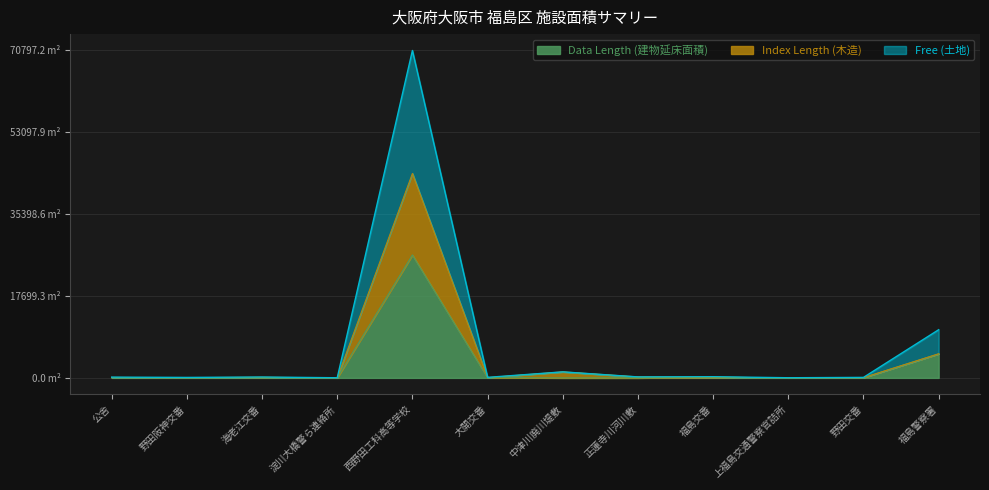

What is the difference between the second highest and minimum values in the Free (土地) series?

10386.6